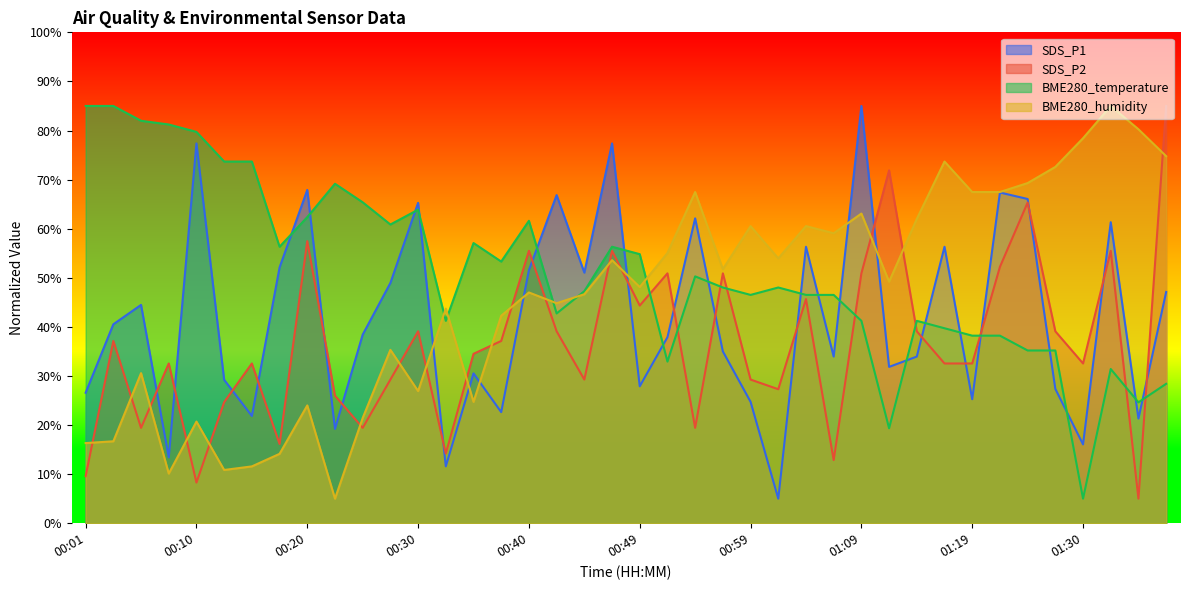

At which category is the sum across all series the highest?

00:47